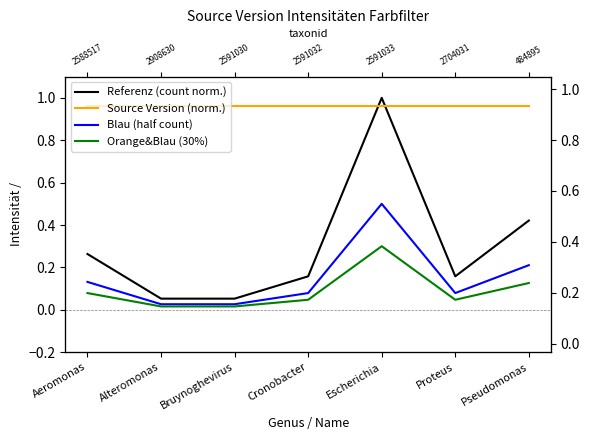

Reading left to right, what are all the values shown in this chart?

Referenz (count norm.): 0.3	0.1	0.1	0.2	1.0	0.2	0.4
Source Version (norm.): 1.0	1.0	1.0	1.0	1.0	1.0	1.0
Blau (half count): 0.1	0.0	0.0	0.1	0.5	0.1	0.2
Orange&Blau (30%): 0.1	0.0	0.0	0.0	0.3	0.0	0.1